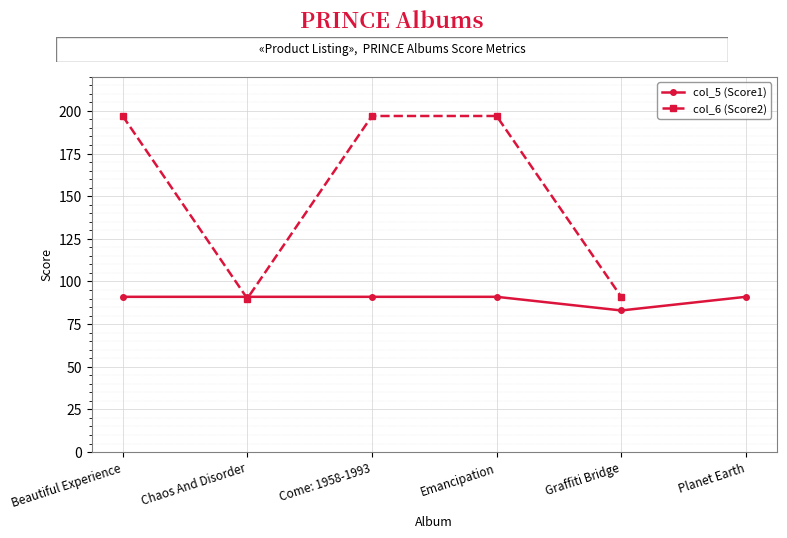

At which category does the chart reach its minimum across all series?

Graffiti Bridge